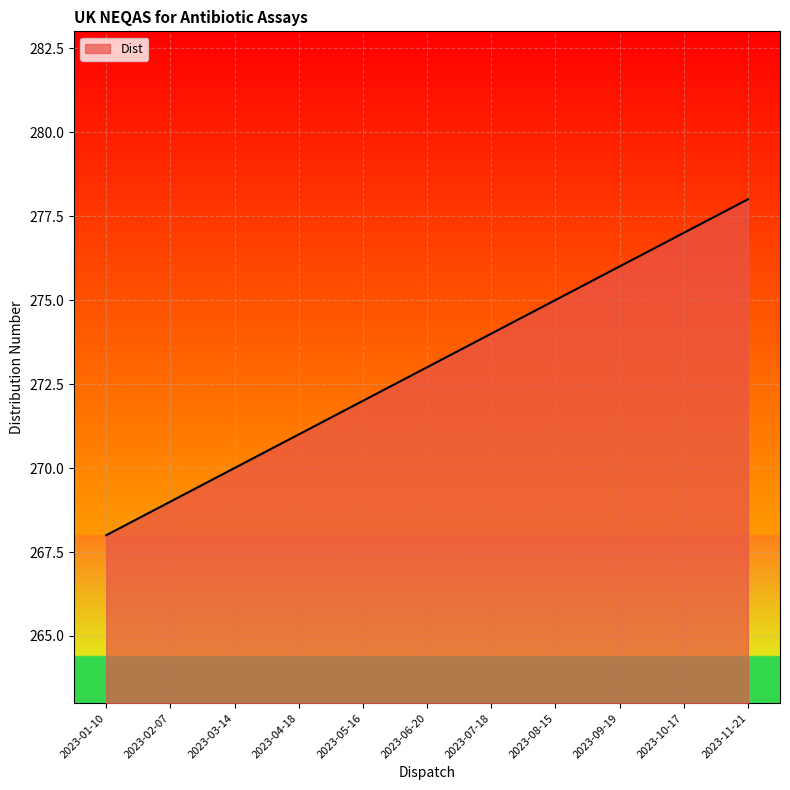

What is the maximum value shown in the chart?

278